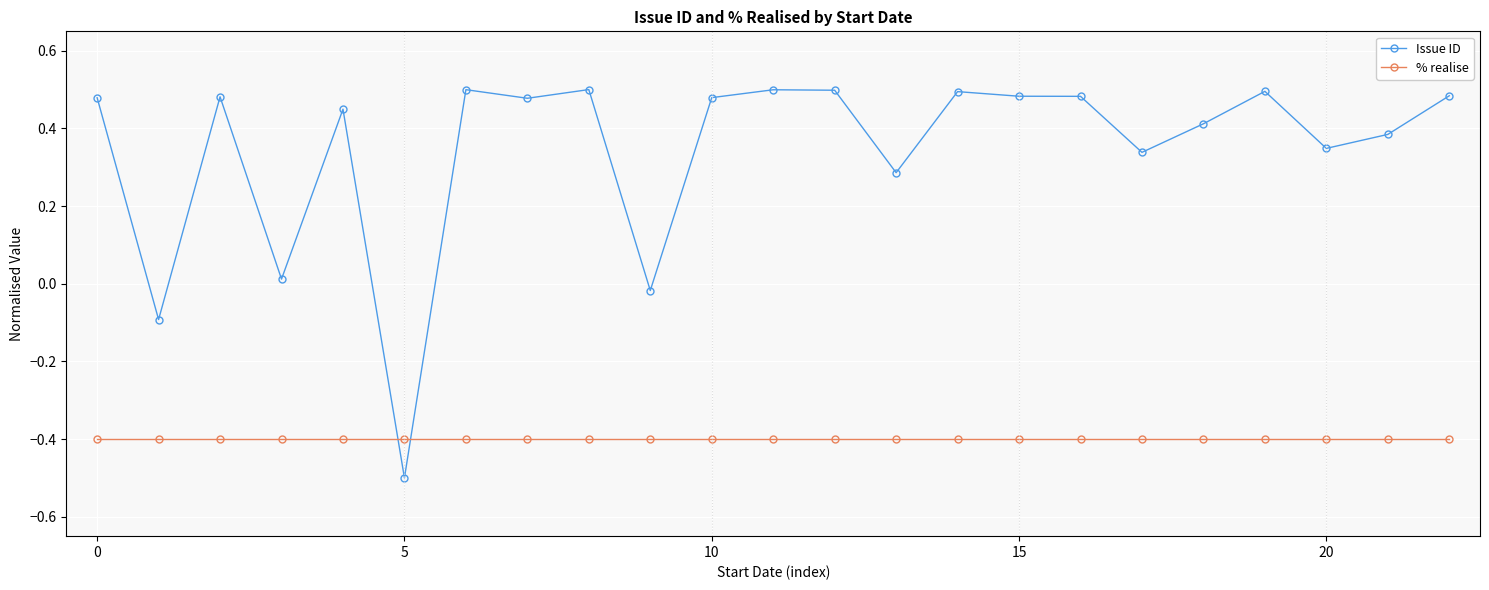

Which series has the largest range (max minus min)?

Issue ID